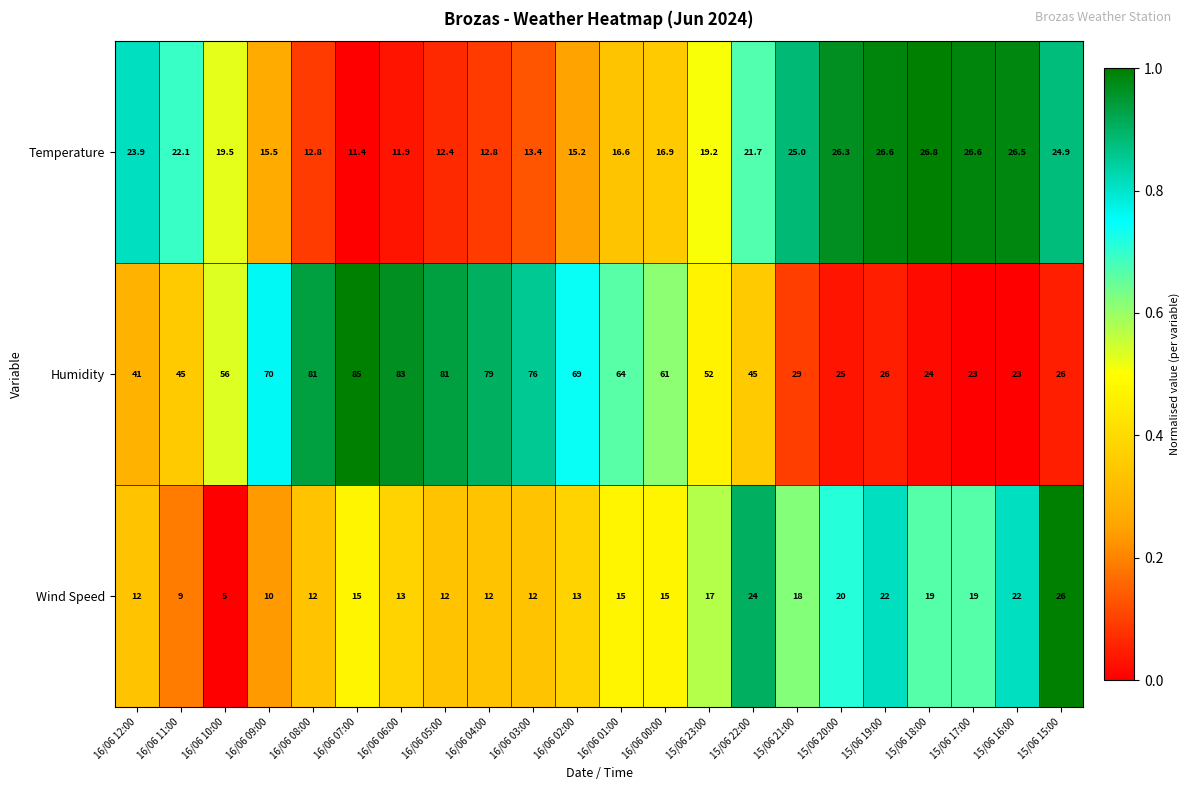

Which series has the widest spread of values?

Humidity